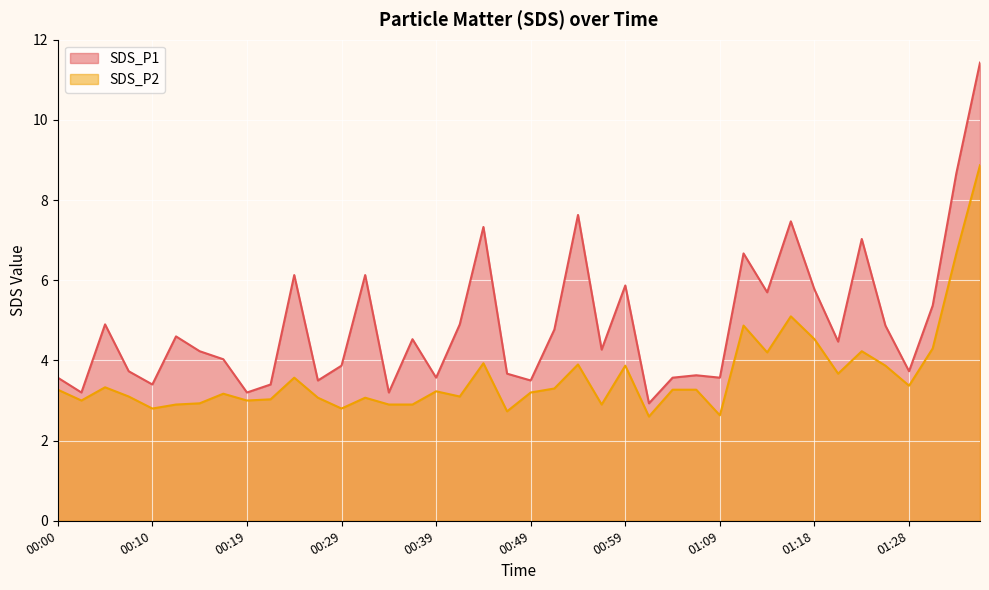

In SDS_P2, how many points are higher than both neighbors (excluding endpoints)?

11